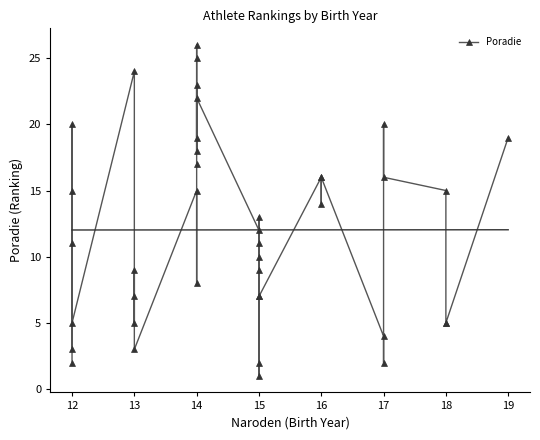

Where does the data first go above 12?

12